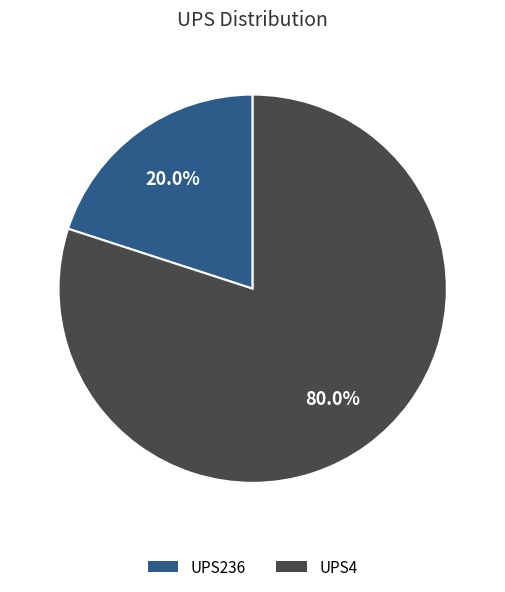

The UPS236 slice represents 20% of the pie. True or false?

True